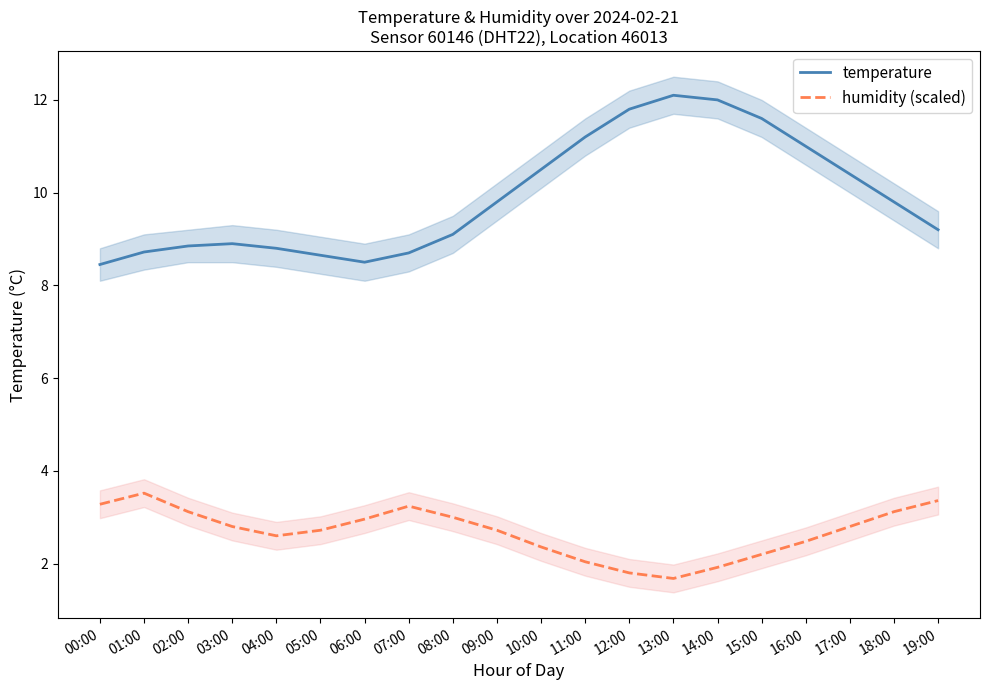

At which category does temperature reach its first local valley?

06:00